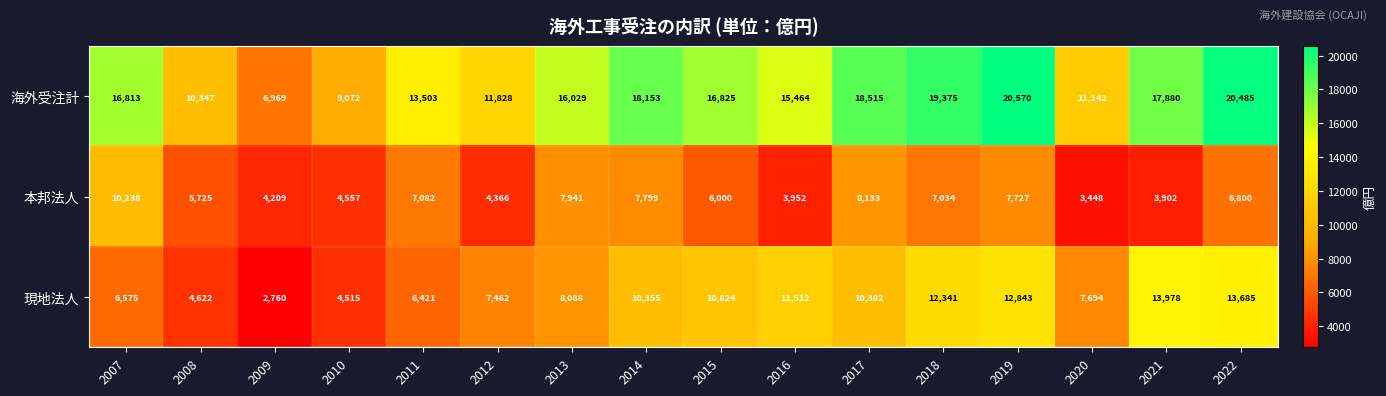

Which series has the largest range (max minus min)?

海外受注計